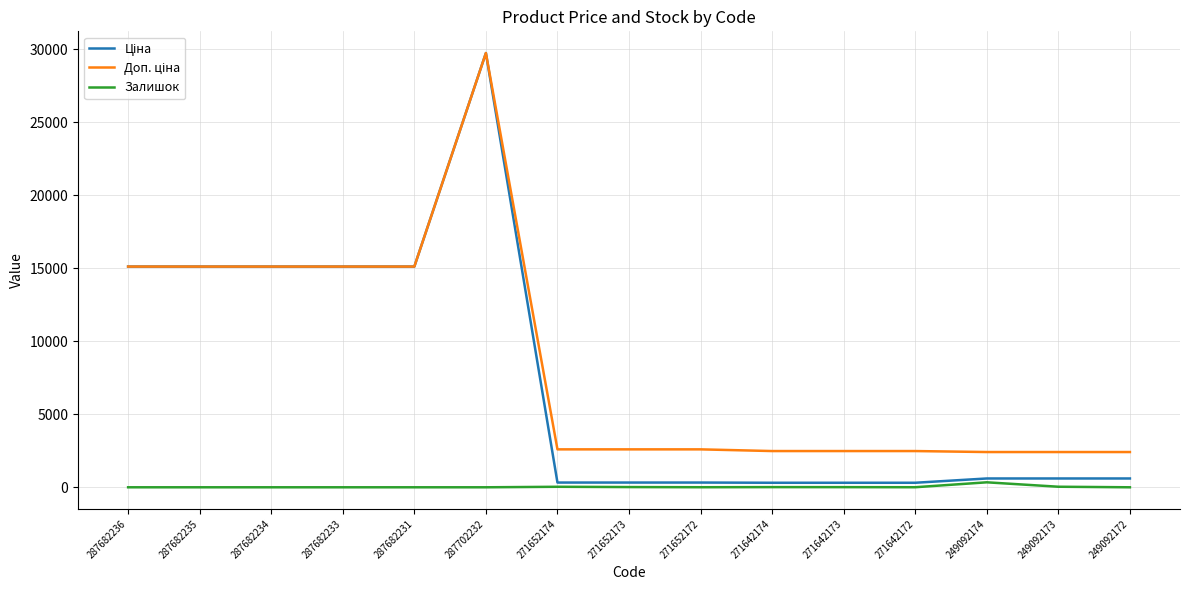

What is the total value across all series at 271652173?

2938.1